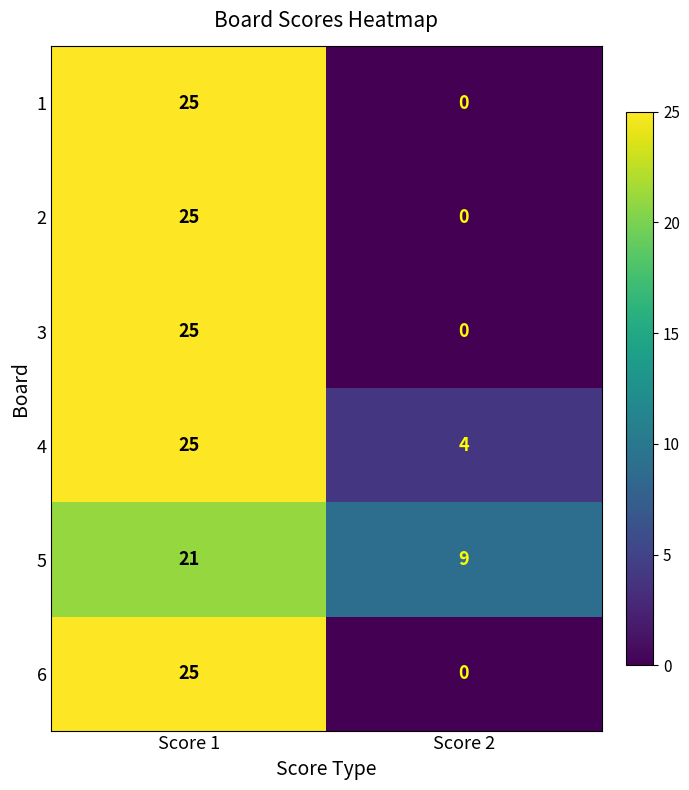

Is it true that 6 equals 44 at Score 1?

False